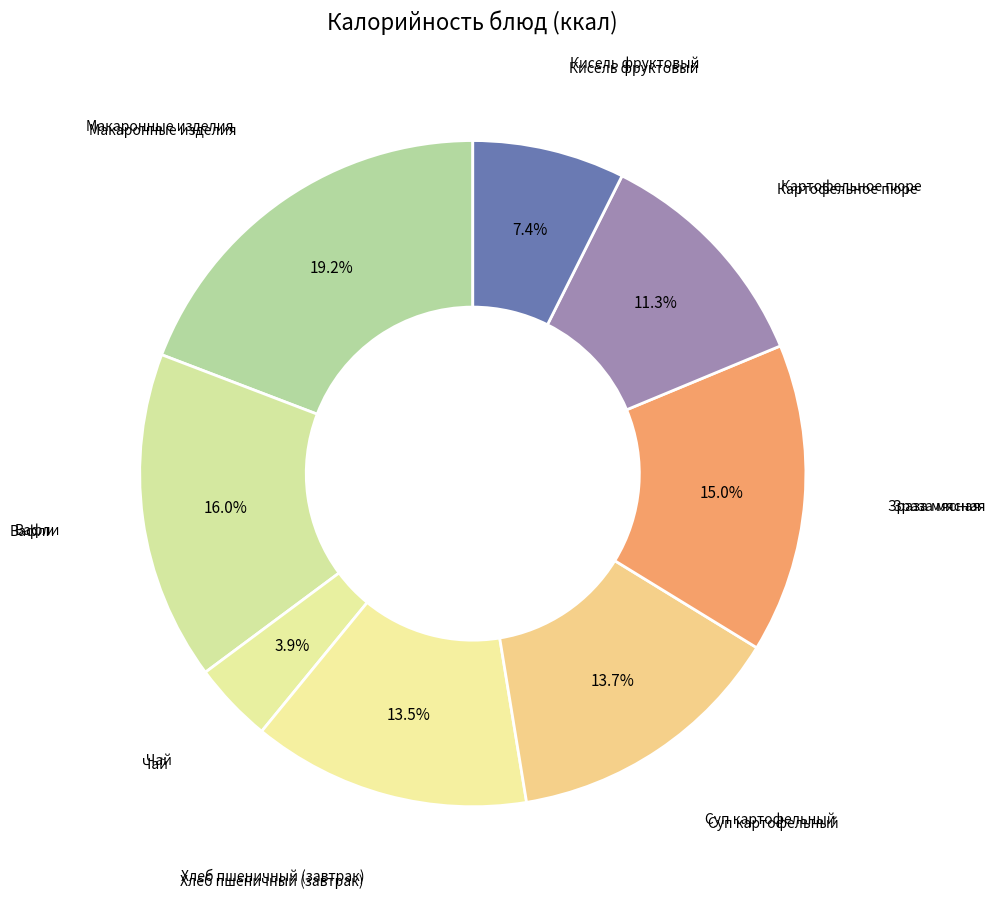

How many segments does this pie chart have?

8